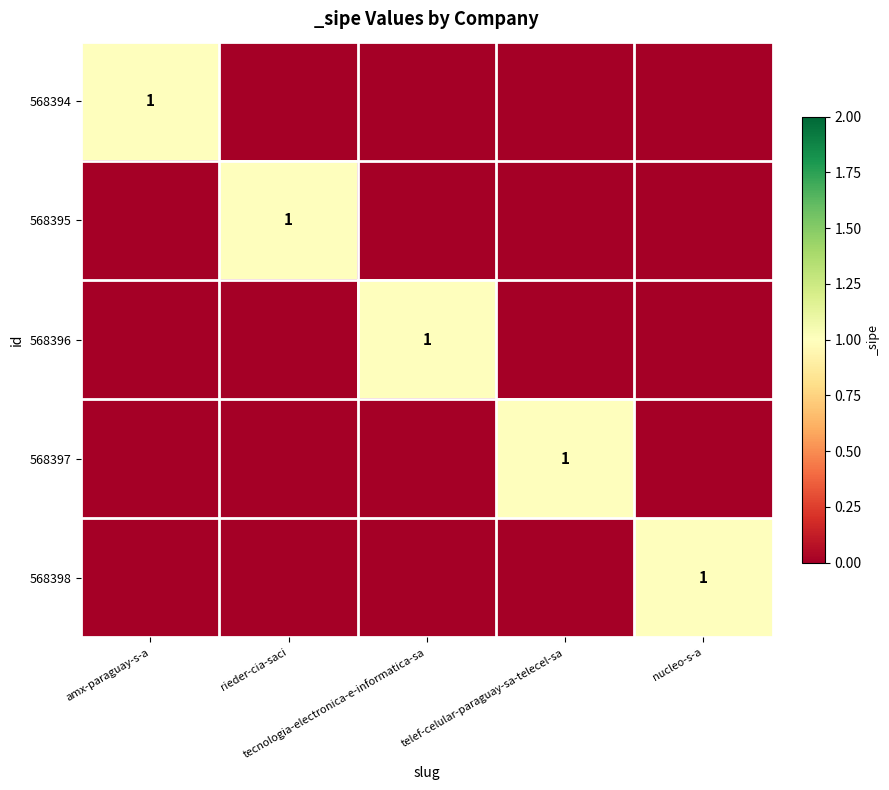

Which category has the lowest value across all series?

rieder-cia-saci